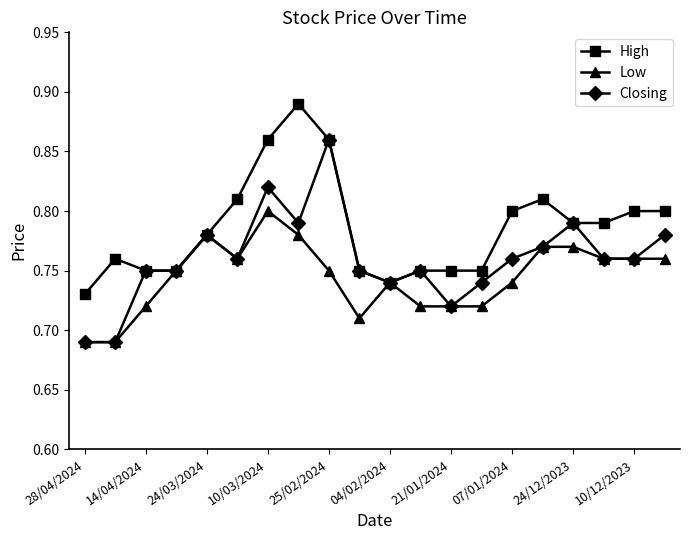

List the series in order of their peak value, highest first.

High, Closing, Low